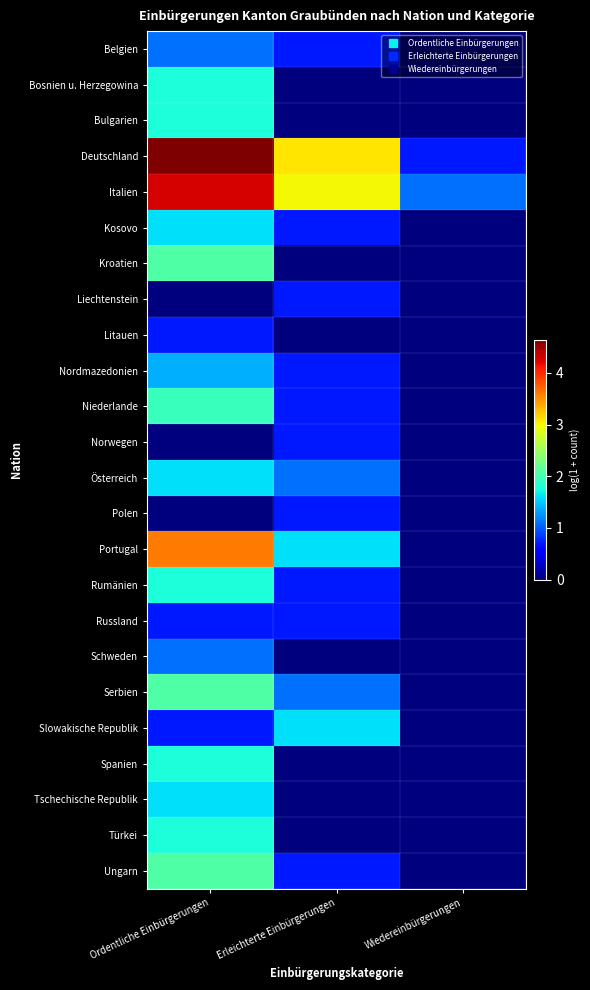

Reading right to left, extract all data points from this chart.

Belgien: Wiedereinbürgerungen=0.0	Erleichterte Einbürgerungen=0.7	Ordentliche Einbürgerungen=1.1
Bosnien u. Herzegowina: Wiedereinbürgerungen=0.0	Erleichterte Einbürgerungen=0.0	Ordentliche Einbürgerungen=1.8
Bulgarien: Wiedereinbürgerungen=0.0	Erleichterte Einbürgerungen=0.0	Ordentliche Einbürgerungen=1.8
Deutschland: Wiedereinbürgerungen=0.7	Erleichterte Einbürgerungen=3.1	Ordentliche Einbürgerungen=4.6
Italien: Wiedereinbürgerungen=1.1	Erleichterte Einbürgerungen=3.0	Ordentliche Einbürgerungen=4.3
Kosovo: Wiedereinbürgerungen=0.0	Erleichterte Einbürgerungen=0.7	Ordentliche Einbürgerungen=1.6
Kroatien: Wiedereinbürgerungen=0.0	Erleichterte Einbürgerungen=0.0	Ordentliche Einbürgerungen=2.1
Liechtenstein: Wiedereinbürgerungen=0.0	Erleichterte Einbürgerungen=0.7	Ordentliche Einbürgerungen=0.0
Litauen: Wiedereinbürgerungen=0.0	Erleichterte Einbürgerungen=0.0	Ordentliche Einbürgerungen=0.7
Nordmazedonien: Wiedereinbürgerungen=0.0	Erleichterte Einbürgerungen=0.7	Ordentliche Einbürgerungen=1.4
Niederlande: Wiedereinbürgerungen=0.0	Erleichterte Einbürgerungen=0.7	Ordentliche Einbürgerungen=1.9
Norwegen: Wiedereinbürgerungen=0.0	Erleichterte Einbürgerungen=0.7	Ordentliche Einbürgerungen=0.0
Österreich: Wiedereinbürgerungen=0.0	Erleichterte Einbürgerungen=1.1	Ordentliche Einbürgerungen=1.6
Polen: Wiedereinbürgerungen=0.0	Erleichterte Einbürgerungen=0.7	Ordentliche Einbürgerungen=0.0
Portugal: Wiedereinbürgerungen=0.0	Erleichterte Einbürgerungen=1.6	Ordentliche Einbürgerungen=3.6
Rumänien: Wiedereinbürgerungen=0.0	Erleichterte Einbürgerungen=0.7	Ordentliche Einbürgerungen=1.8
Russland: Wiedereinbürgerungen=0.0	Erleichterte Einbürgerungen=0.7	Ordentliche Einbürgerungen=0.7
Schweden: Wiedereinbürgerungen=0.0	Erleichterte Einbürgerungen=0.0	Ordentliche Einbürgerungen=1.1
Serbien: Wiedereinbürgerungen=0.0	Erleichterte Einbürgerungen=1.1	Ordentliche Einbürgerungen=2.1
Slowakische Republik: Wiedereinbürgerungen=0.0	Erleichterte Einbürgerungen=1.6	Ordentliche Einbürgerungen=0.7
Spanien: Wiedereinbürgerungen=0.0	Erleichterte Einbürgerungen=0.0	Ordentliche Einbürgerungen=1.8
Tschechische Republik: Wiedereinbürgerungen=0.0	Erleichterte Einbürgerungen=0.0	Ordentliche Einbürgerungen=1.6
Türkei: Wiedereinbürgerungen=0.0	Erleichterte Einbürgerungen=0.0	Ordentliche Einbürgerungen=1.8
Ungarn: Wiedereinbürgerungen=0.0	Erleichterte Einbürgerungen=0.7	Ordentliche Einbürgerungen=2.1